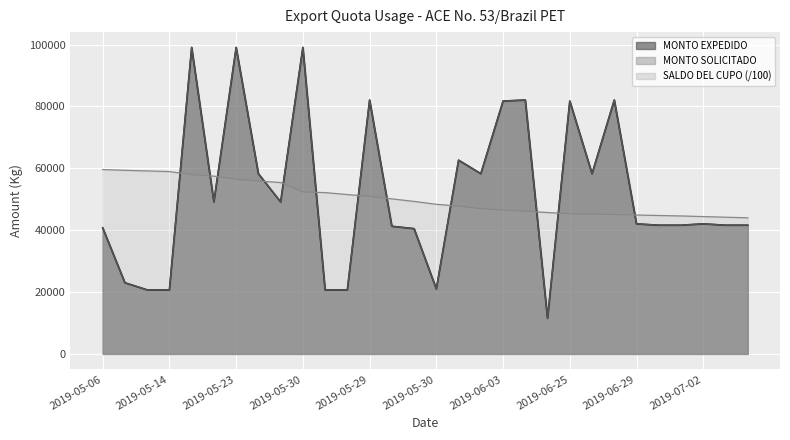

Reading left to right, list all the values displayed in this chart.

MONTO EXPEDIDO: 40760.0	23000.0	20700.0	20700.0	99085.0	49131.0	99083.0	58266.0	49131.0	99083.0	20700.0	20700.0	82076.0	41264.0	40488.0	21019.0	62632.0	58266.0	81752.0	82076.0	11500.0	81752.0	58266.0	82076.0	42043.0	41608.0	41608.0	42043.0	41608.0	41608.0
MONTO SOLICITADO: 40760.0	23000.0	20700.0	20700.0	99085.0	49131.0	99083.0	58266.0	49131.0	99083.0	20700.0	20700.0	82076.0	41264.0	40488.0	21019.0	62632.0	58266.0	81752.0	82076.0	11500.0	81752.0	58266.0	82076.0	42043.0	41608.0	41608.0	42043.0	41608.0	41608.0
SALDO DEL CUPO: 59592.4	59362.4	59155.4	58948.4	57957.6	57466.2	56475.4	55892.8	55401.4	52358.3	52148.1	51521.8	50939.2	50121.6	49300.9	48368.4	47785.7	46964.9	46544.5	46128.4	45712.3	45291.9	45180.0	45050.0	44900.0	44750.0	44600.0	44400.0	44200.0	44000.0